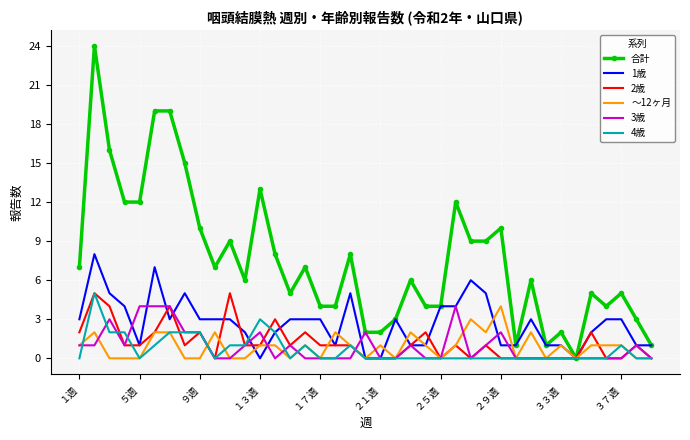

What is the greatest value displayed?

24